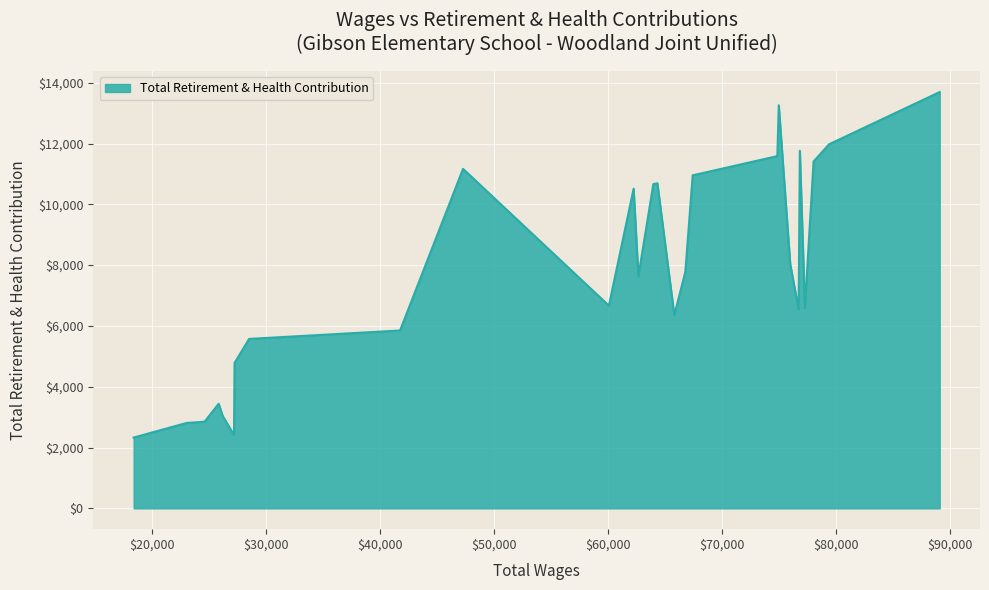

What is the difference between the maximum and minimum values?

11365